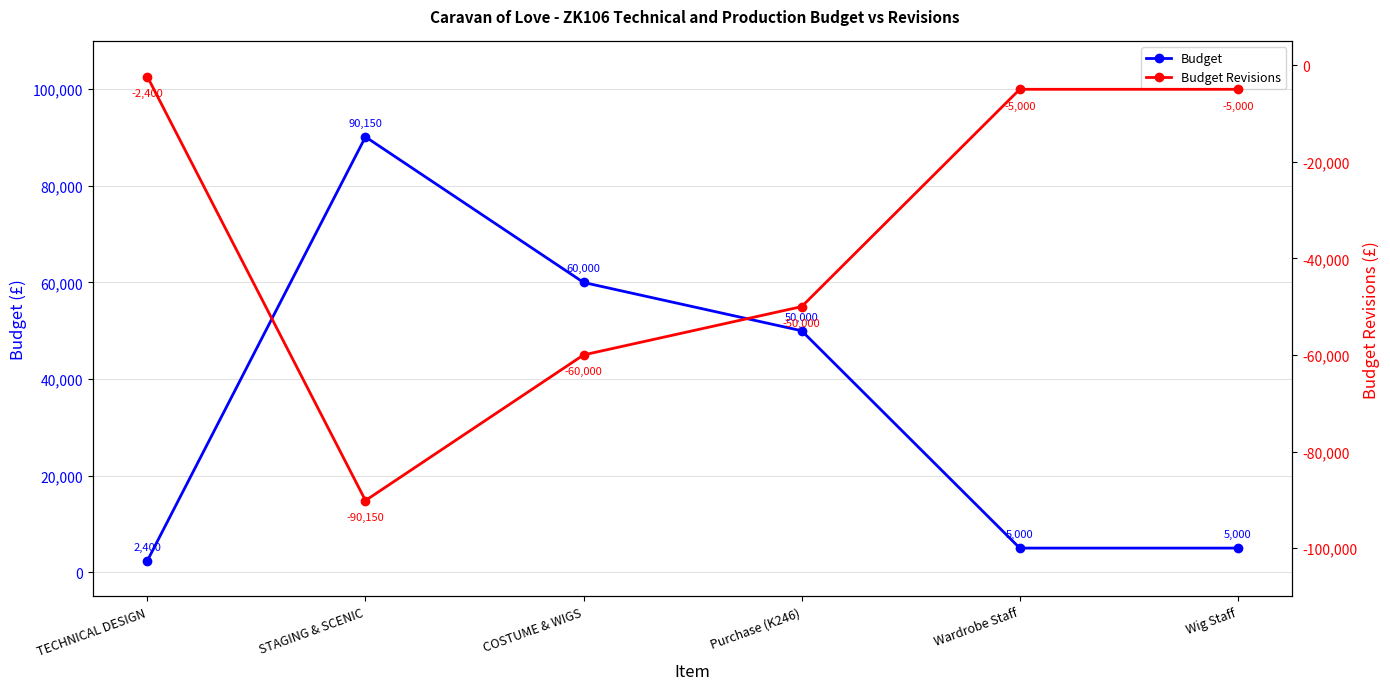

True or false: Budget Revisions has a value of -40003 at STAGING & SCENIC.

False